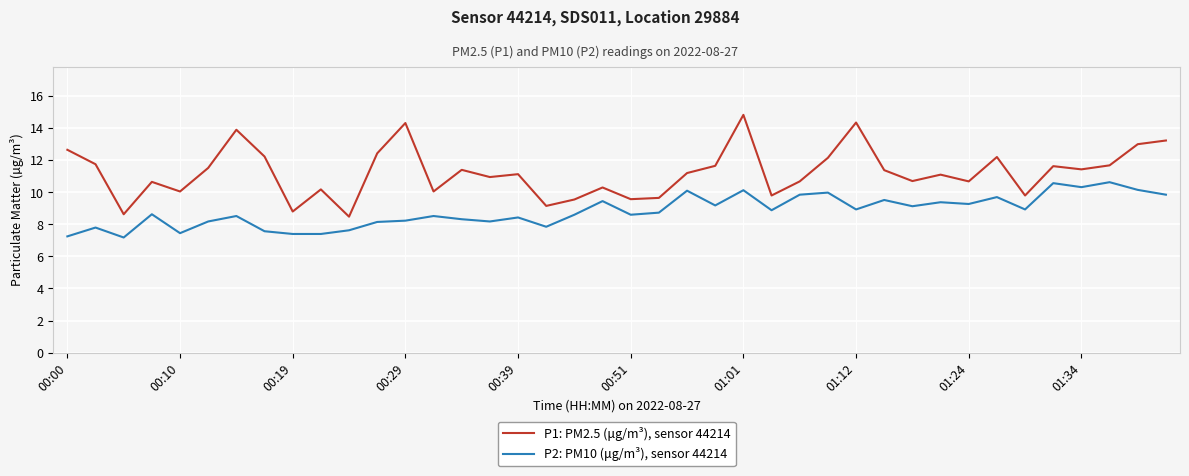

True or false: P2: PM10 (μg/m³), sensor 44214 and P1: PM2.5 (μg/m³), sensor 44214 intersect in this chart.

False